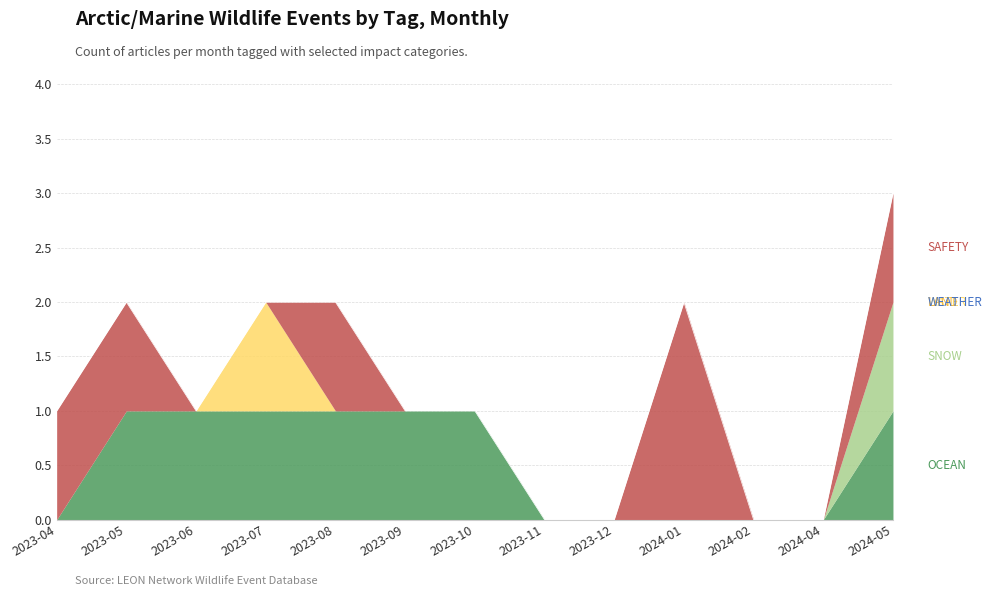

How many positive values does the SNOW series have?

1